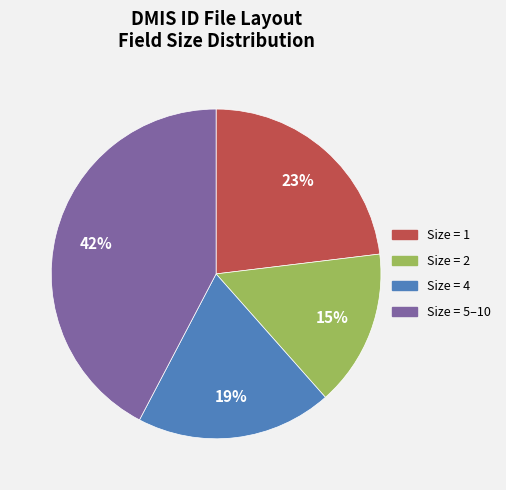

Does Size = 2 account for over 50% of the chart?

No